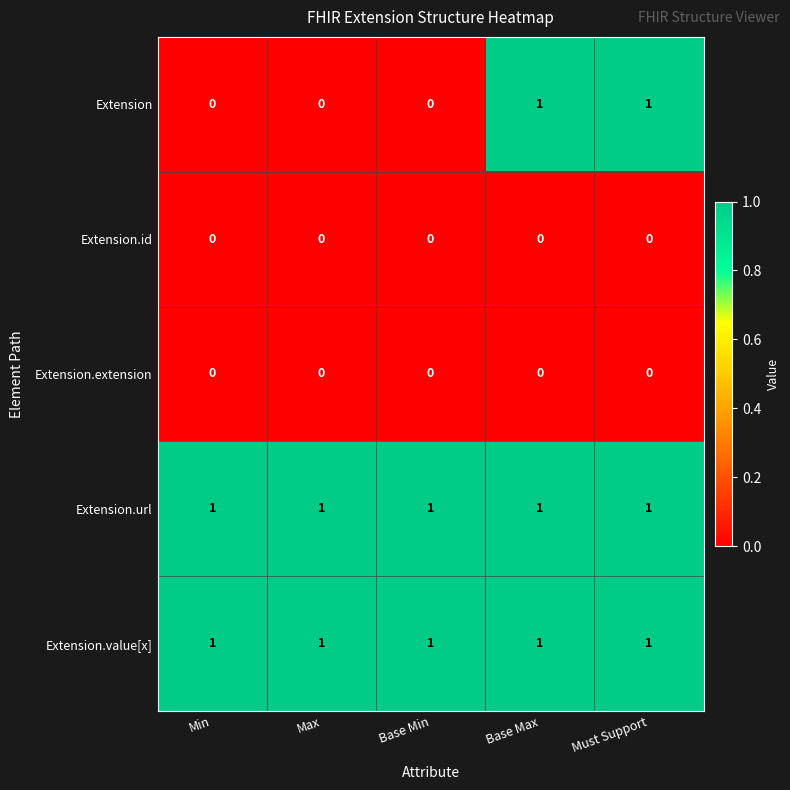

What is the total value across all series at Max?

2